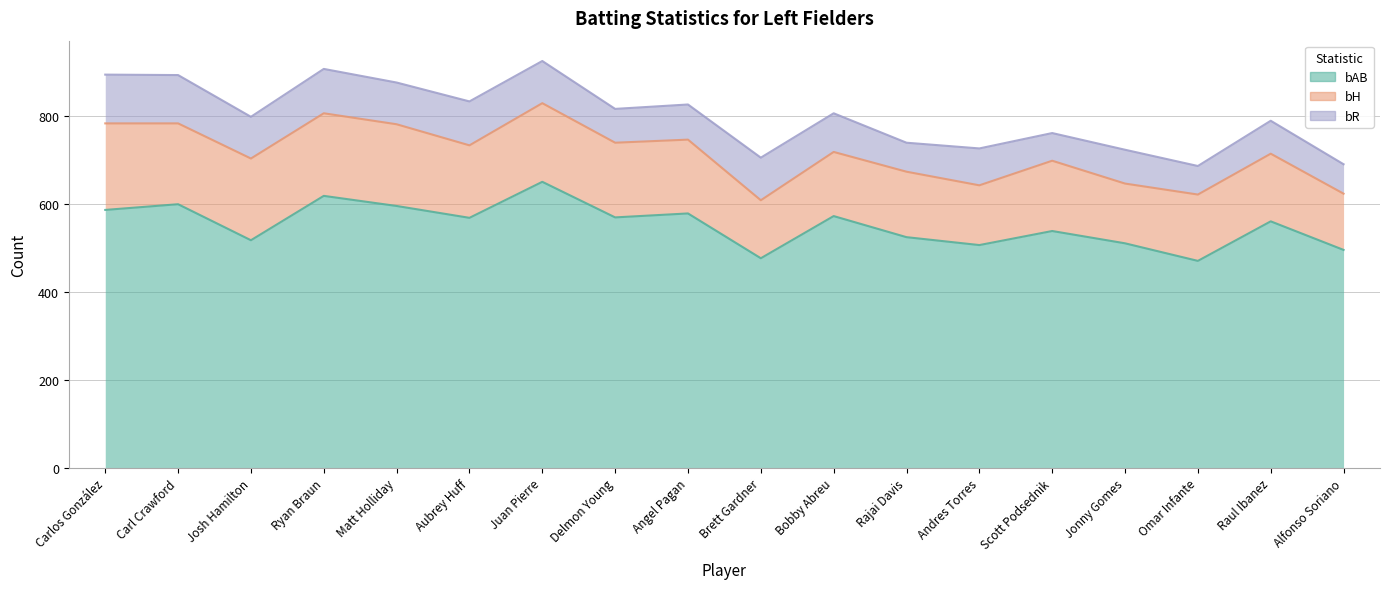

Where is the first local maximum for bH?

Ryan Braun